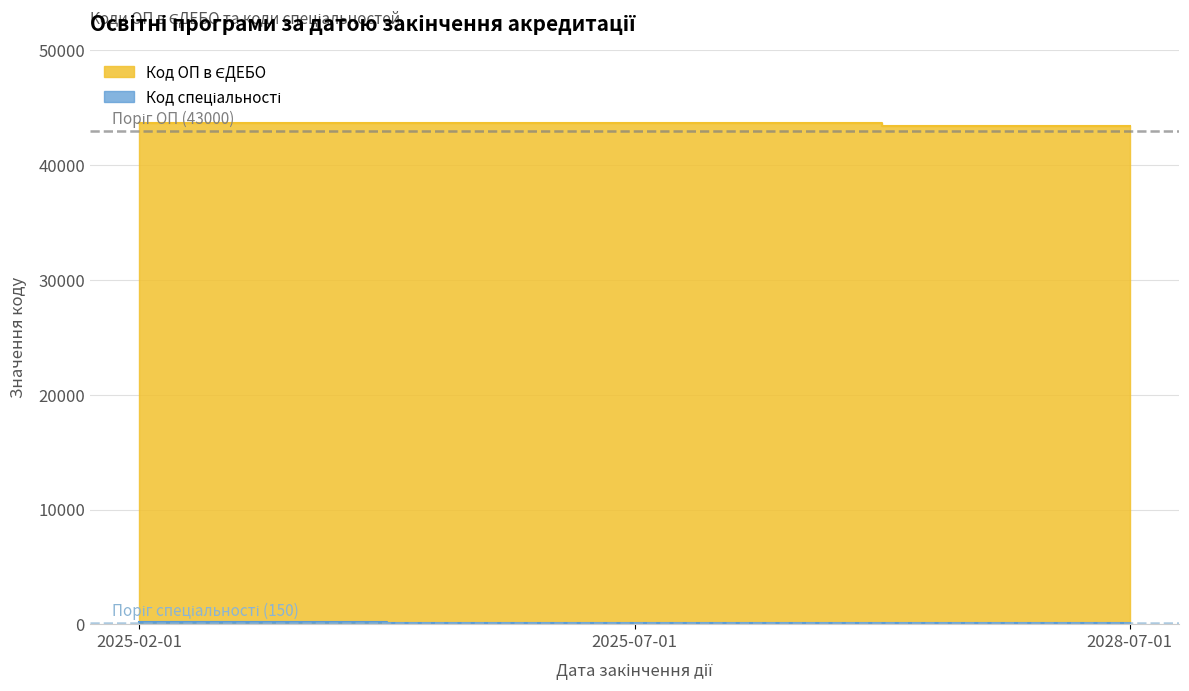

At which label is Код спеціальності closest to 147?

2025-07-01